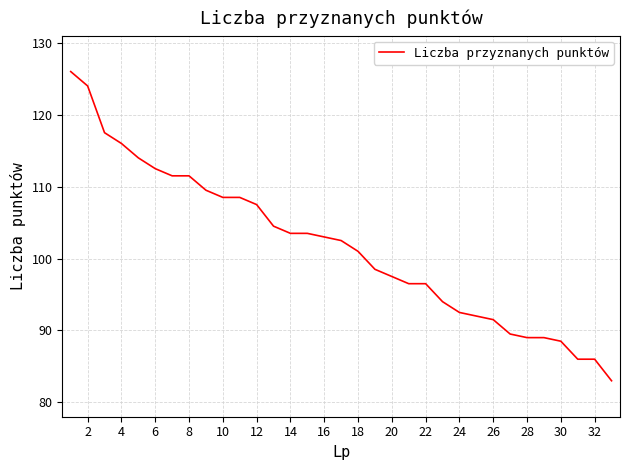

What is the difference between the maximum and minimum values?

43.0